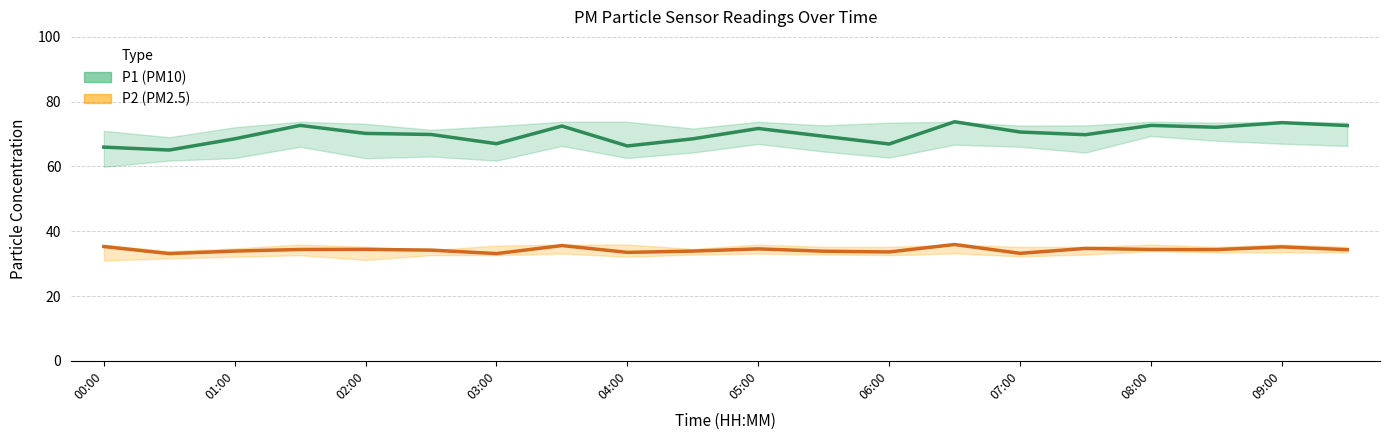

What is the value of the P1 (PM10) point at the 6th from the left?

69.9